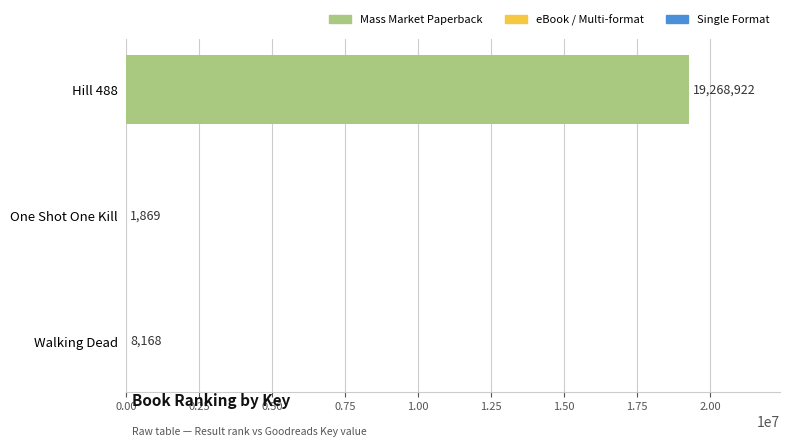

Reading top to bottom, what are all the values shown in this chart?

Hill 488=19268922	One Shot One Kill=1869	Walking Dead=8168